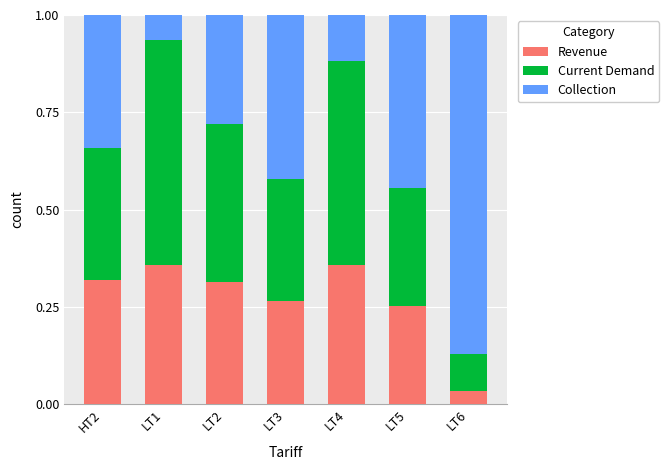

How many bars are there in total?

7